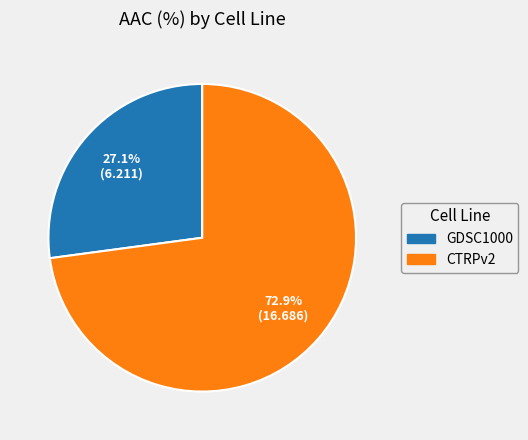

How many segments does this pie chart have?

2